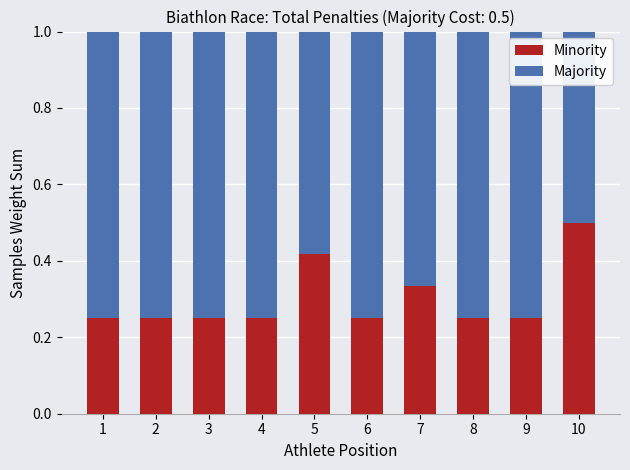

What is the maximum value for Minority?

0.5